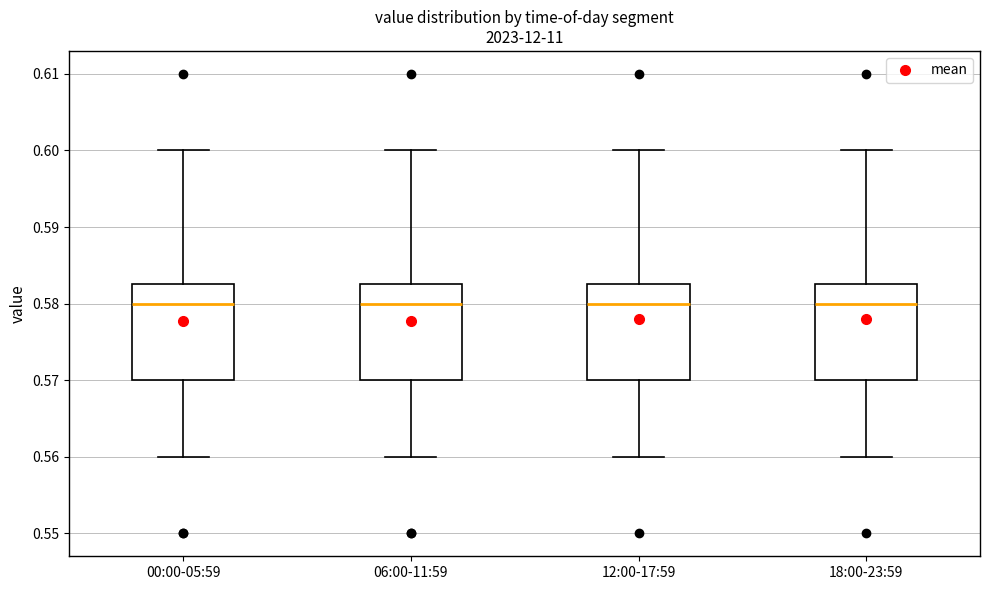

Reading left to right, read every box against the y-axis: the position of its median line, the range the box covers, and the ends of its whiskers. The values are not printed on the chart, so give them approximately, as read against the axis.

00:00-05:59: median 0.580, box 0.570 to 0.583, whiskers 0.560 to 0.600
06:00-11:59: median 0.580, box 0.570 to 0.583, whiskers 0.560 to 0.600
12:00-17:59: median 0.580, box 0.570 to 0.583, whiskers 0.560 to 0.600
18:00-23:59: median 0.580, box 0.570 to 0.583, whiskers 0.560 to 0.600